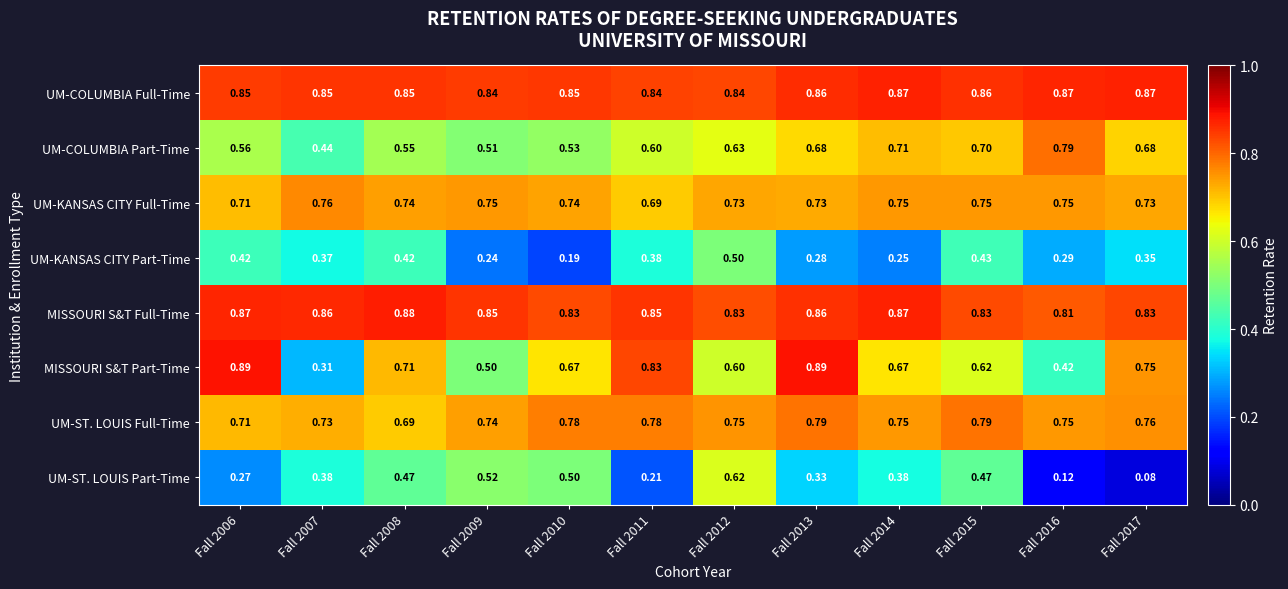

Which category has the lowest value across all series?

Fall 2017